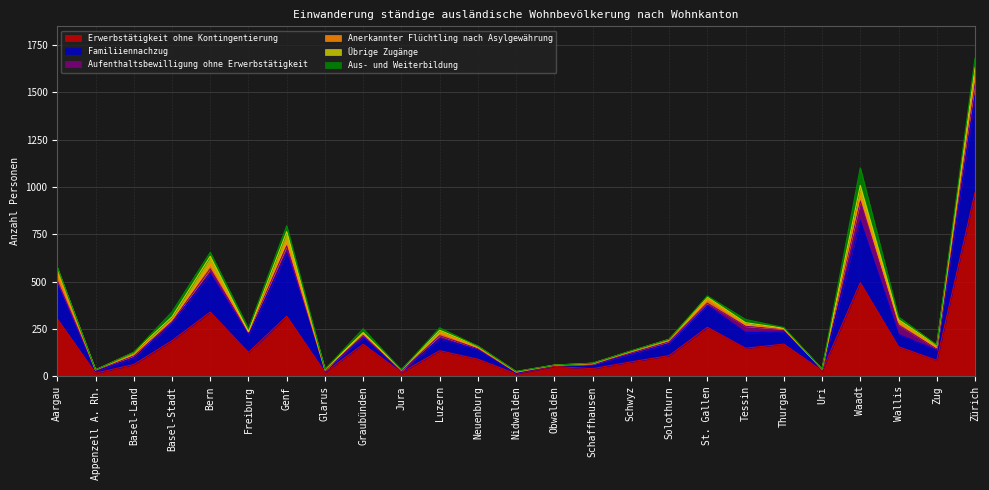

How many data points does each series have?

25